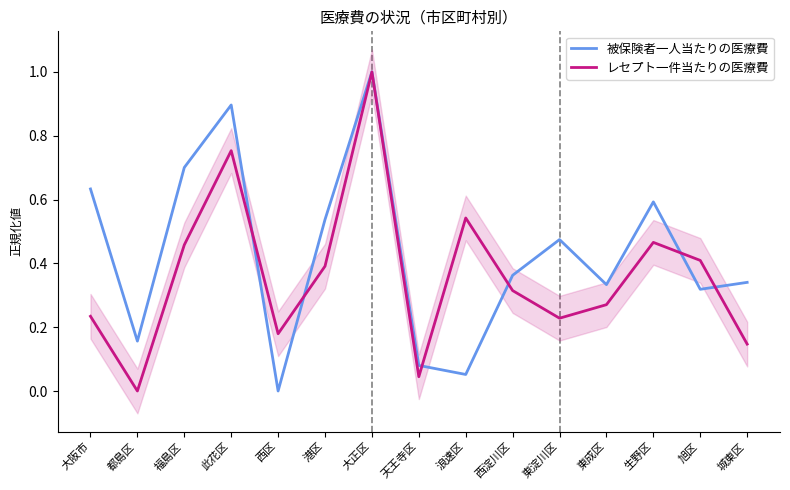

Reading left to right, extract all data points from this chart.

被保険者一人当たりの医療費: 大阪市=0.6	都島区=0.2	福島区=0.7	此花区=0.9	西区=0.0	港区=0.5	大正区=1.0	天王寺区=0.1	浪速区=0.1	西淀川区=0.4	東淀川区=0.5	東成区=0.3	生野区=0.6	旭区=0.3	城東区=0.3
レセプト一件当たりの医療費: 大阪市=0.2	都島区=0.0	福島区=0.5	此花区=0.8	西区=0.2	港区=0.4	大正区=1.0	天王寺区=0.0	浪速区=0.5	西淀川区=0.3	東淀川区=0.2	東成区=0.3	生野区=0.5	旭区=0.4	城東区=0.1